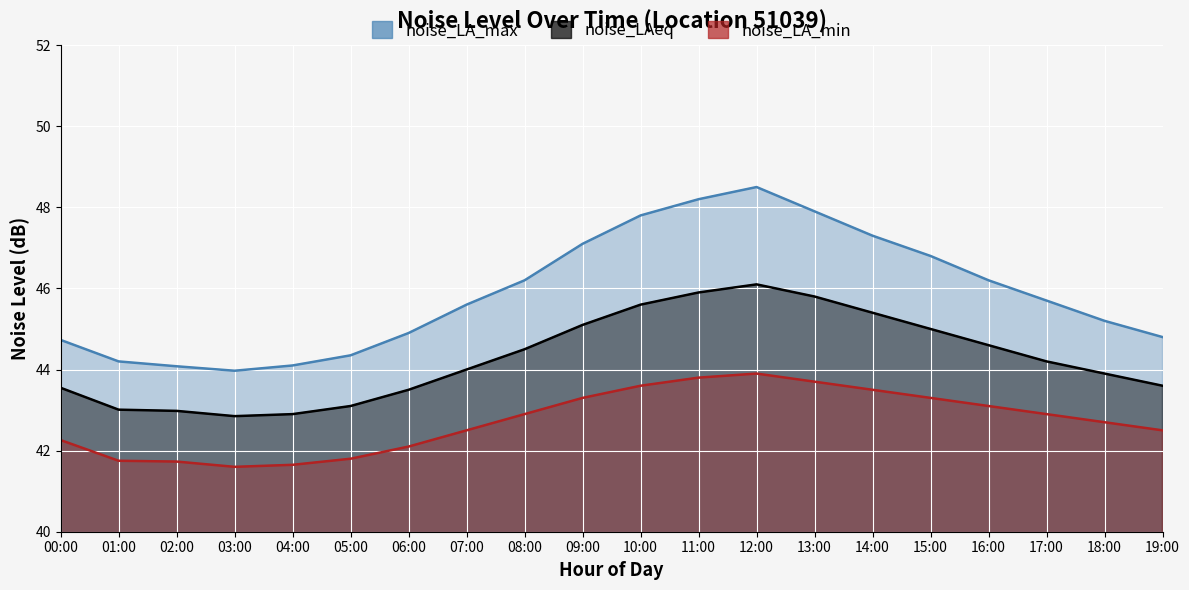

At how many categories does at least one series exceed 48?

2